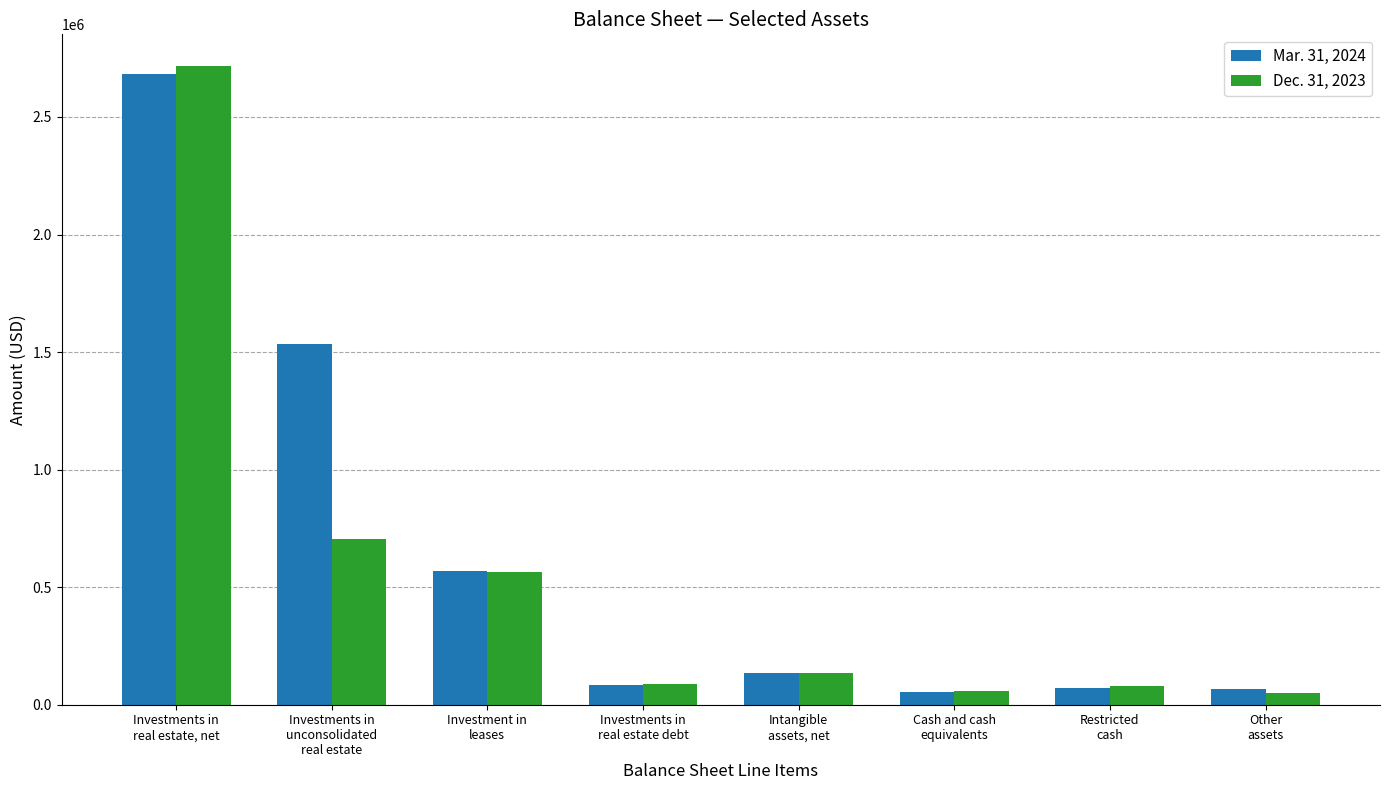

How many values in the Mar. 31, 2024 series are below 133087?

4